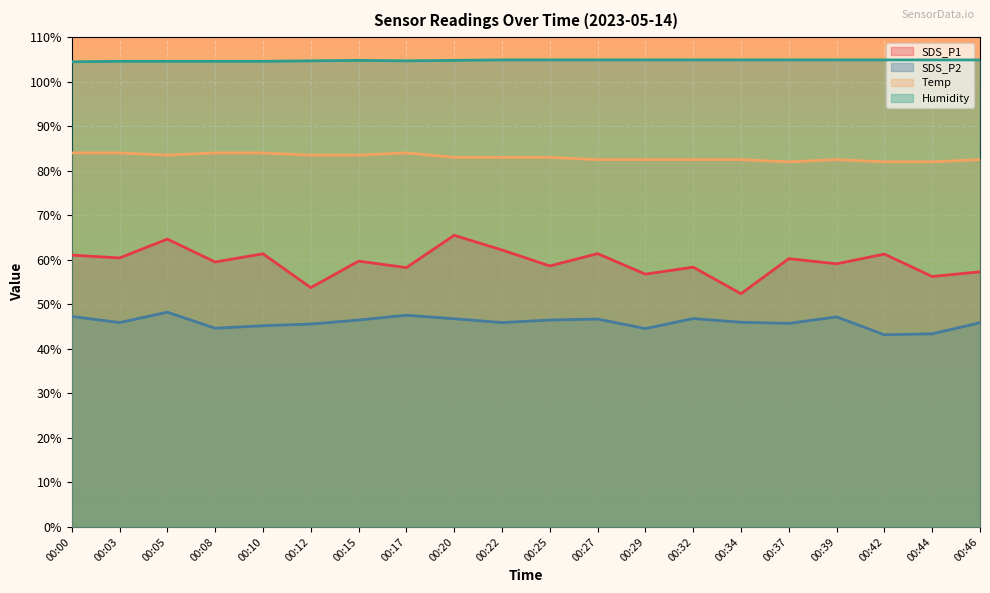

What is the value of the Humidity point at the 9th from the left?

104.8